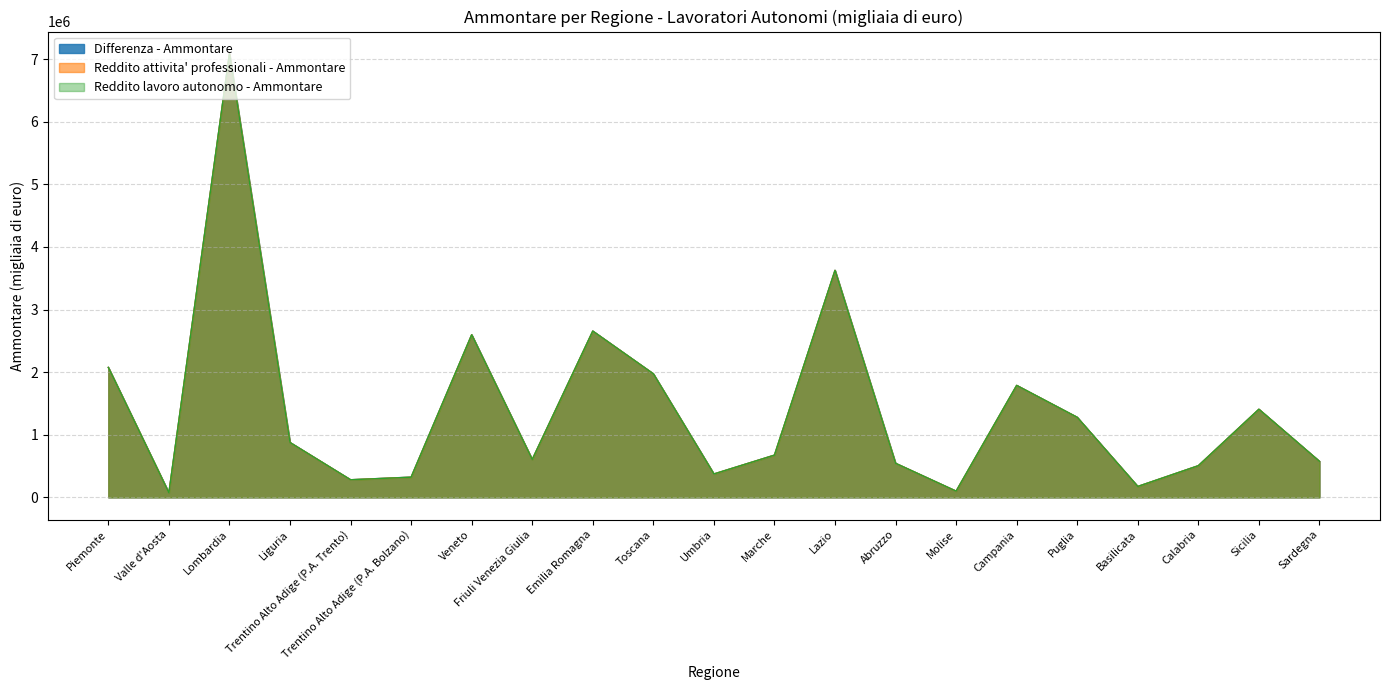

What is the average value of the Reddito lavoro autonomo - Ammontare series?

1408981